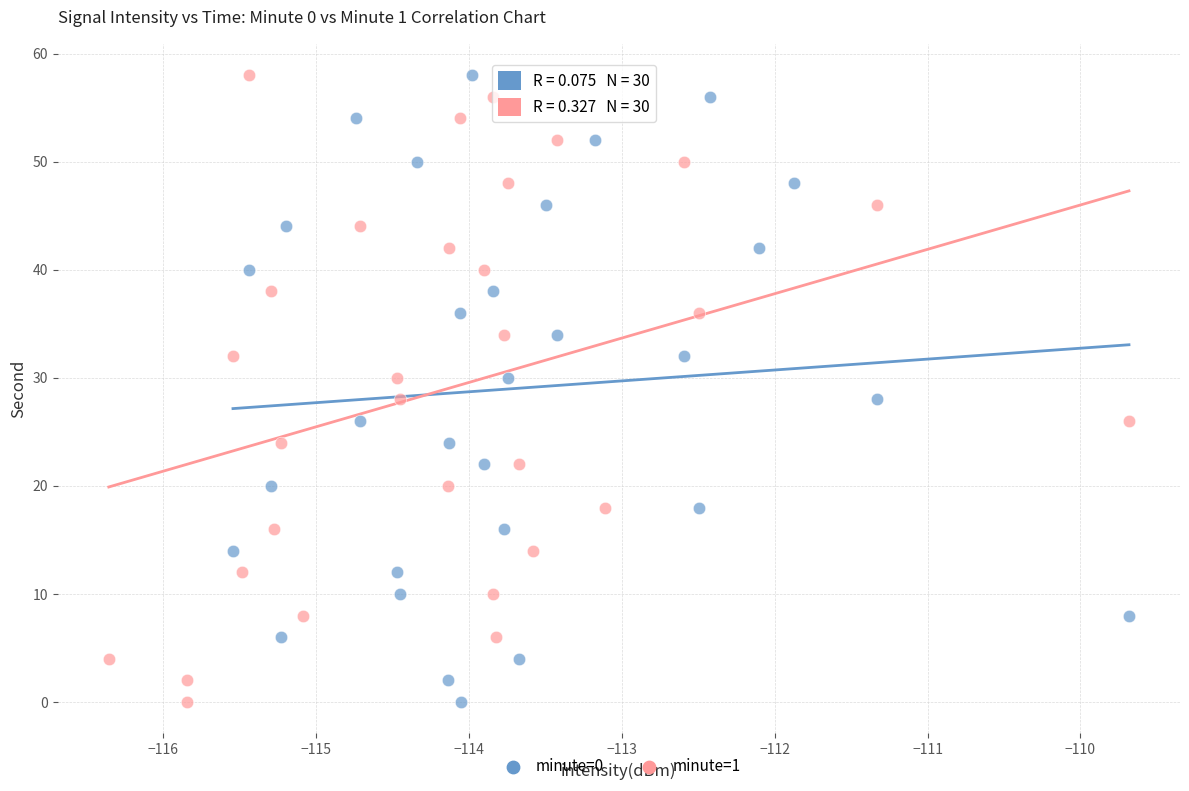

What are all the series names shown in the legend?

minute=0, minute=1